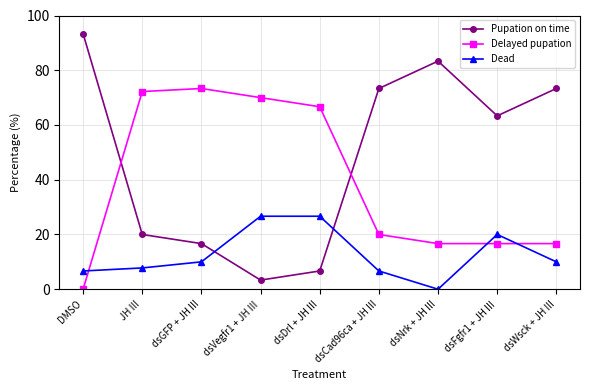

At which category does Dead reach its first local valley?

dsNrk + JH III